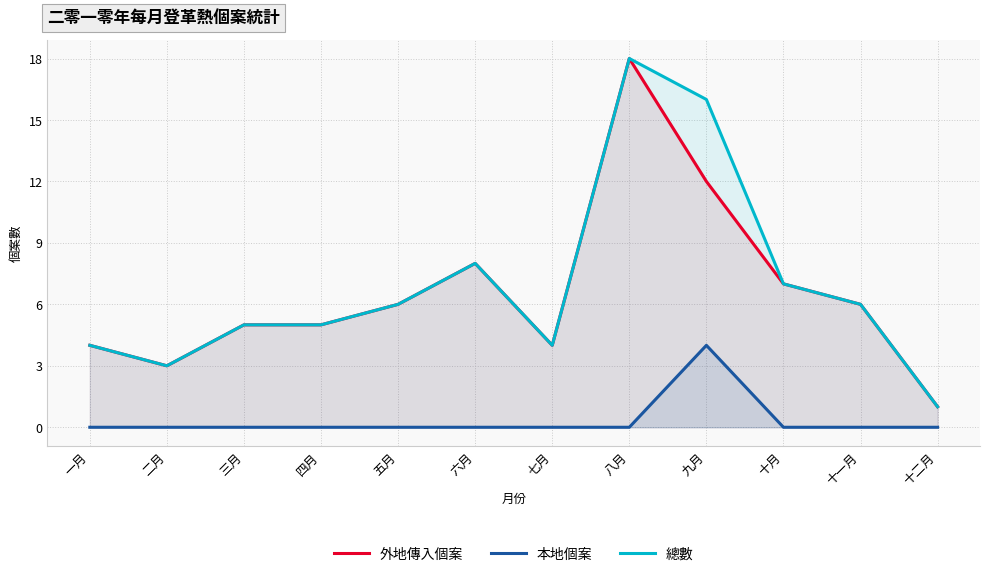

What are all the series names shown in the legend?

外地傳入個案, 本地個案, 總數